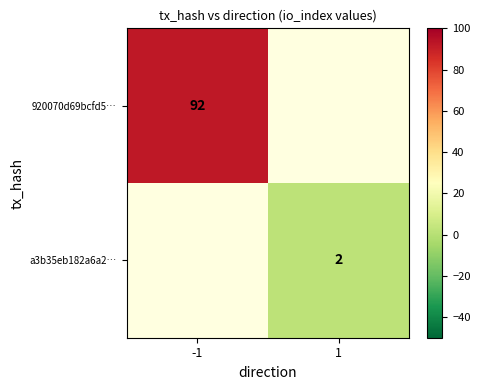

Is it true that 920070d69bcfd5… equals 92 at -1?

True